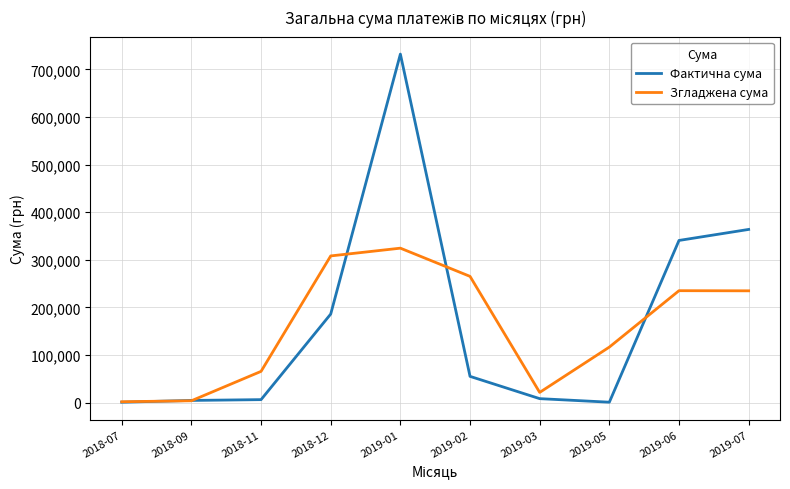

Which label corresponds to the largest value in the chart?

2019-01